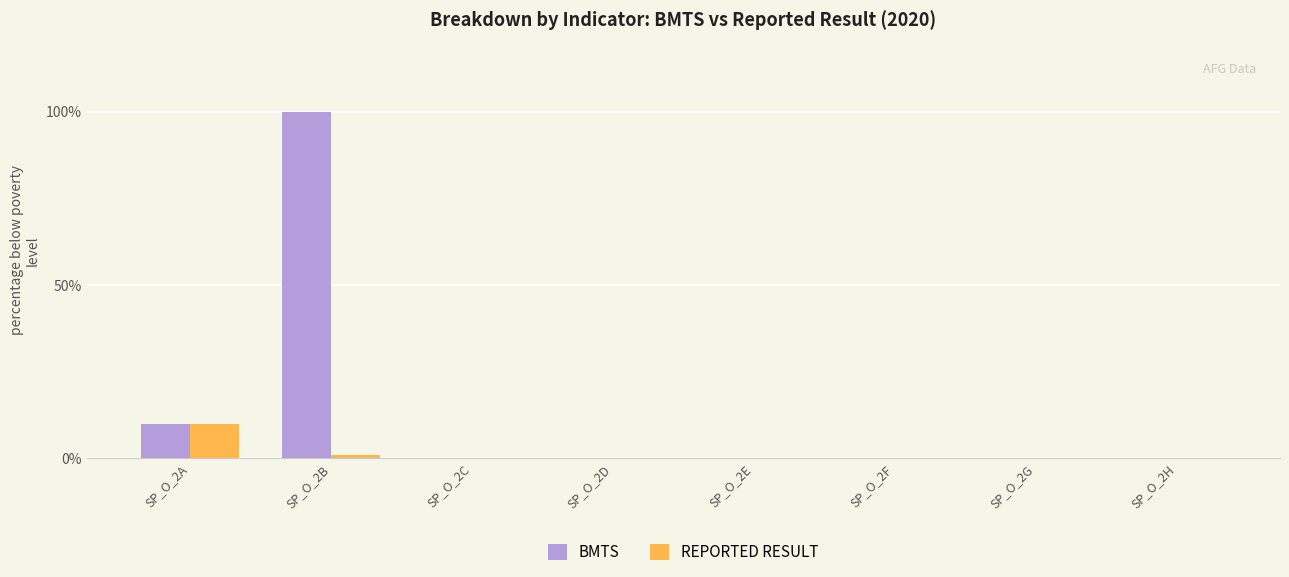

What is the maximum value shown in the chart?

100